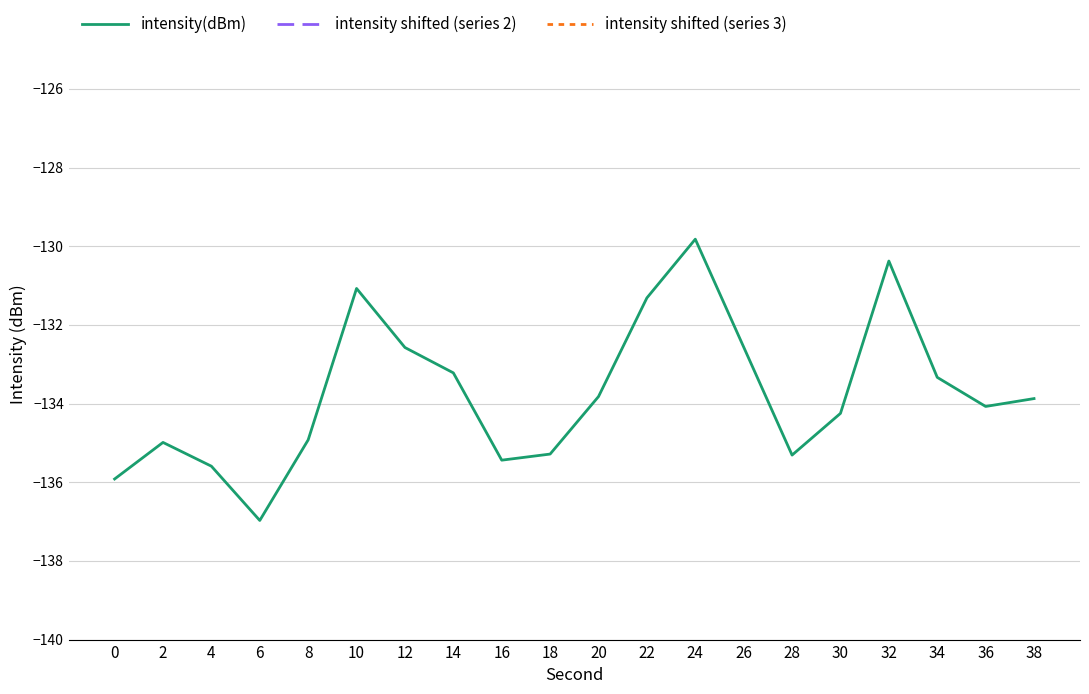

What is the maximum value for intensity shifted (series 2)?

-259.8